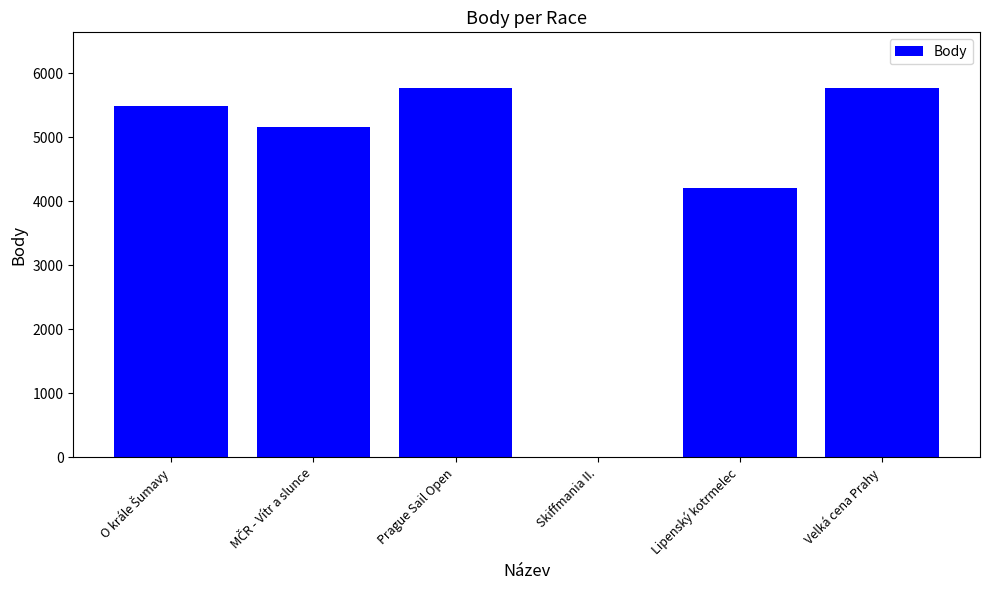

What is the average value?

4404